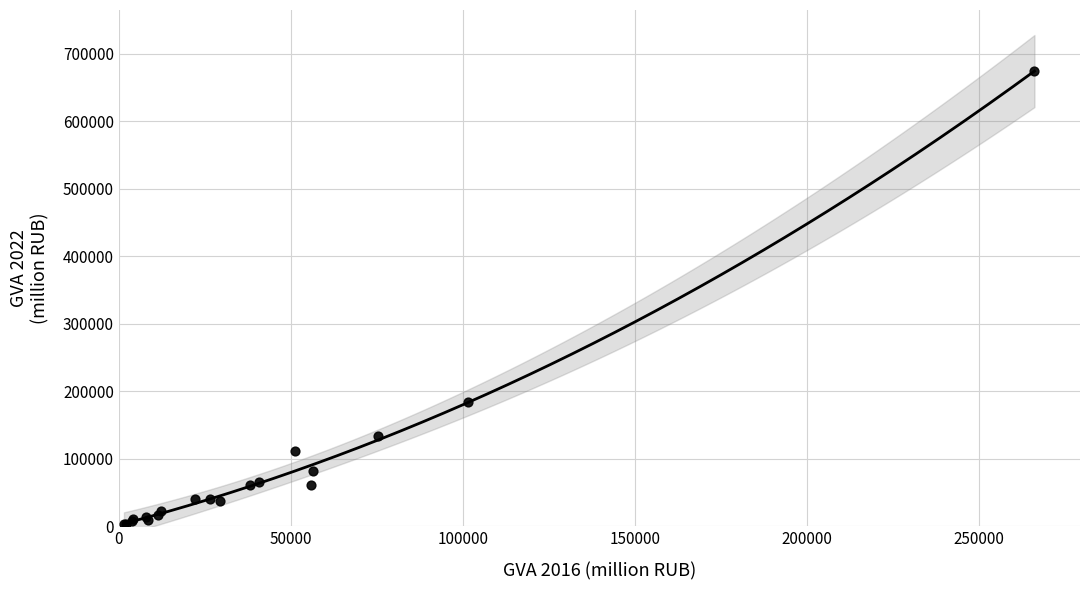

What Y value in the scatter plot is closest to 338418?

184241.0